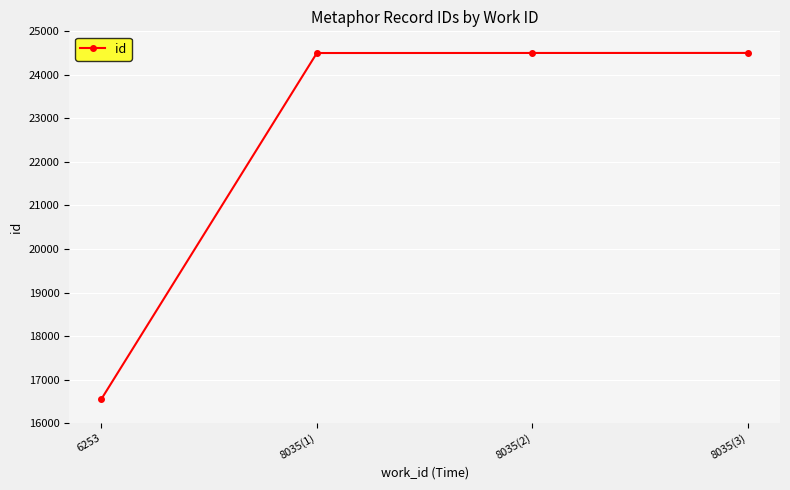

What is the average value?

22516